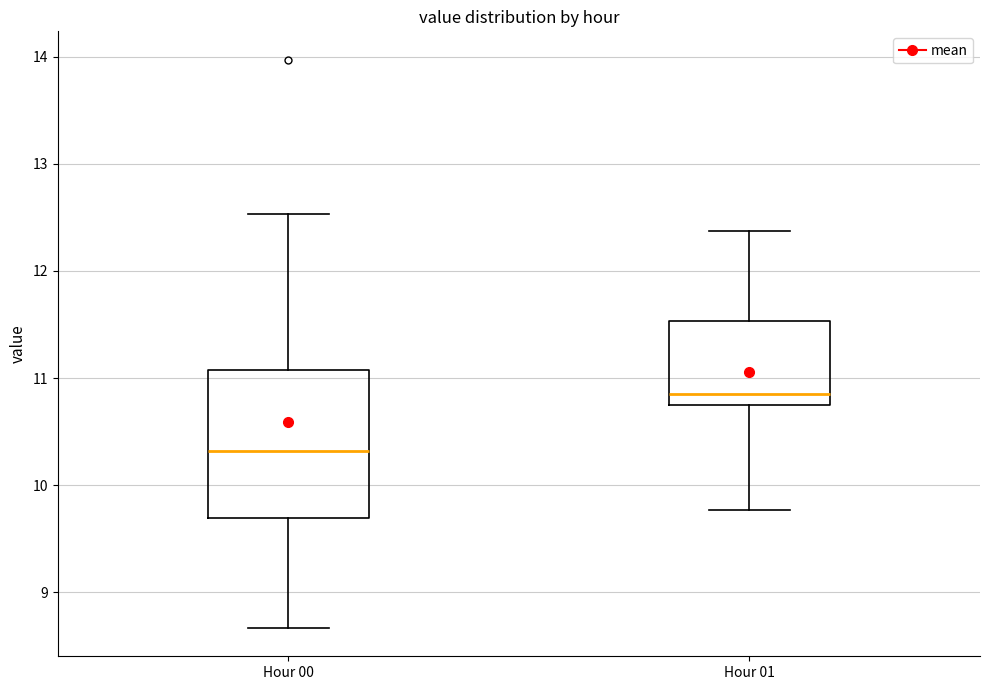

Reading left to right, read every box against the y-axis: the position of its median line, the range the box covers, and the ends of its whiskers. The values are not printed on the chart, so give them approximately, as read against the axis.

Hour 00: median 10.3, box 9.7 to 11.1, whiskers 8.7 to 12.5
Hour 01: median 10.9, box 10.8 to 11.5, whiskers 9.8 to 12.4